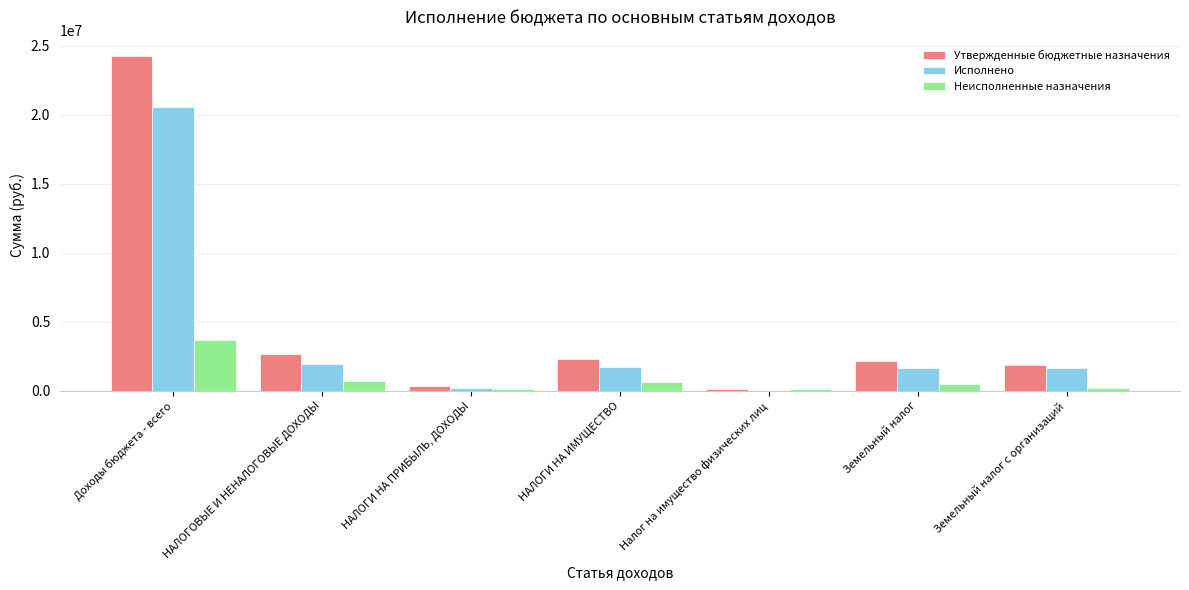

What is the approximate value of Исполнено at НАЛОГИ НА ИМУЩЕСТВО?

1700788.9